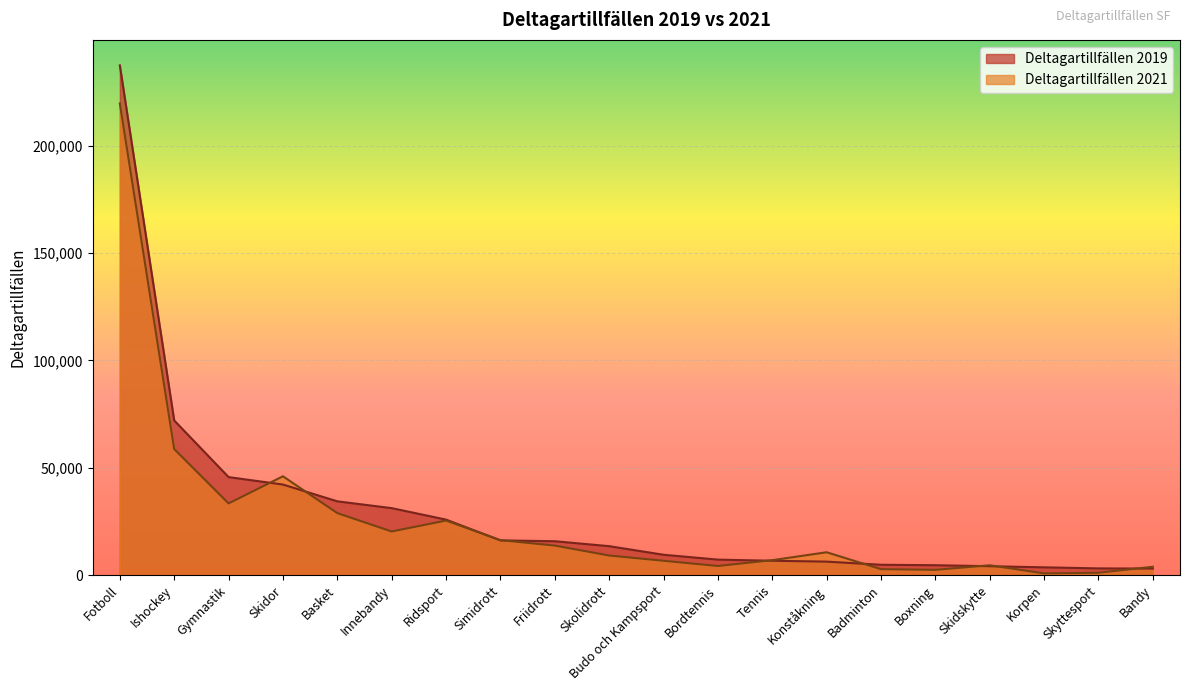

True or false: Deltagartillfällen 2019 has more than 2 points higher than both neighbors.

False